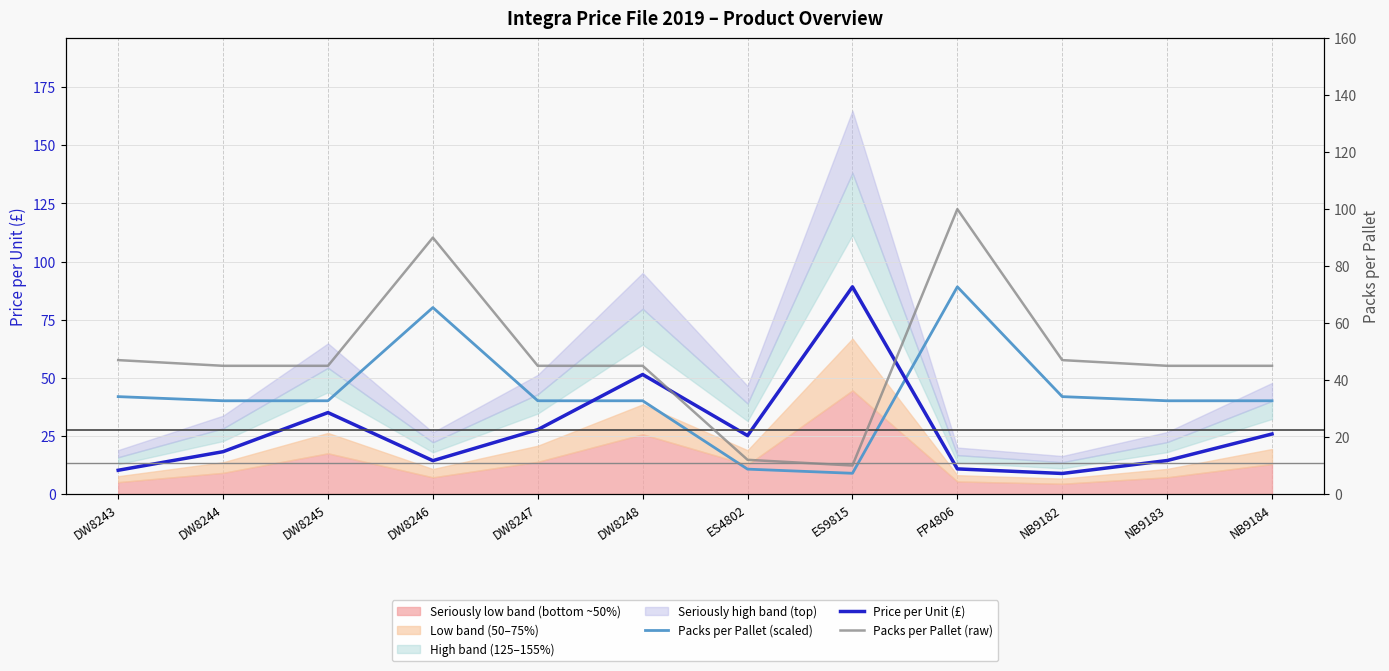

Which category has the highest value in the Price per Unit (£) series?

ES9815